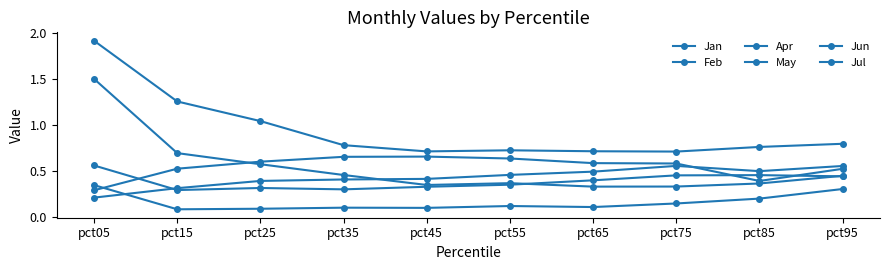

True or false: Apr has more than 1 points higher than both neighbors.

False